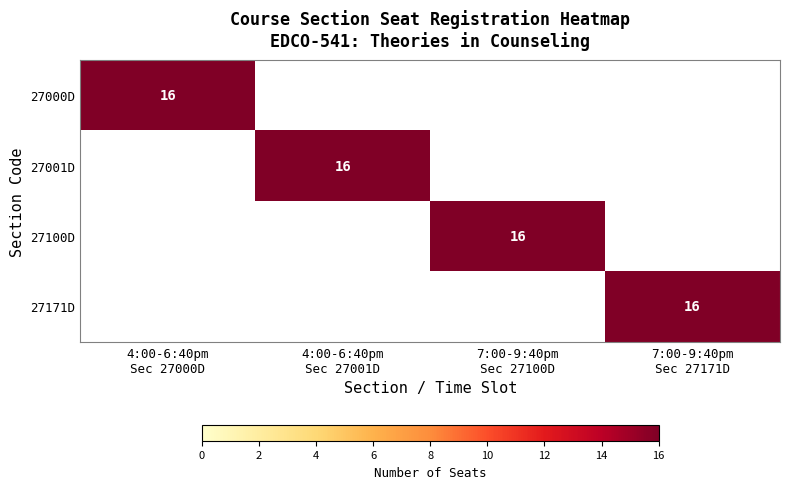

Reading left to right, list all the values displayed in this chart.

27000D: 16	0	0	0
27001D: 0	16	0	0
27100D: 0	0	16	0
27171D: 0	0	0	16